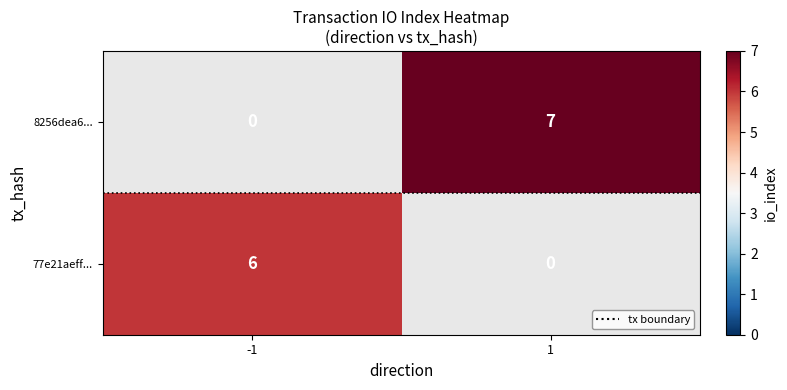

What is the greatest value displayed?

7.0